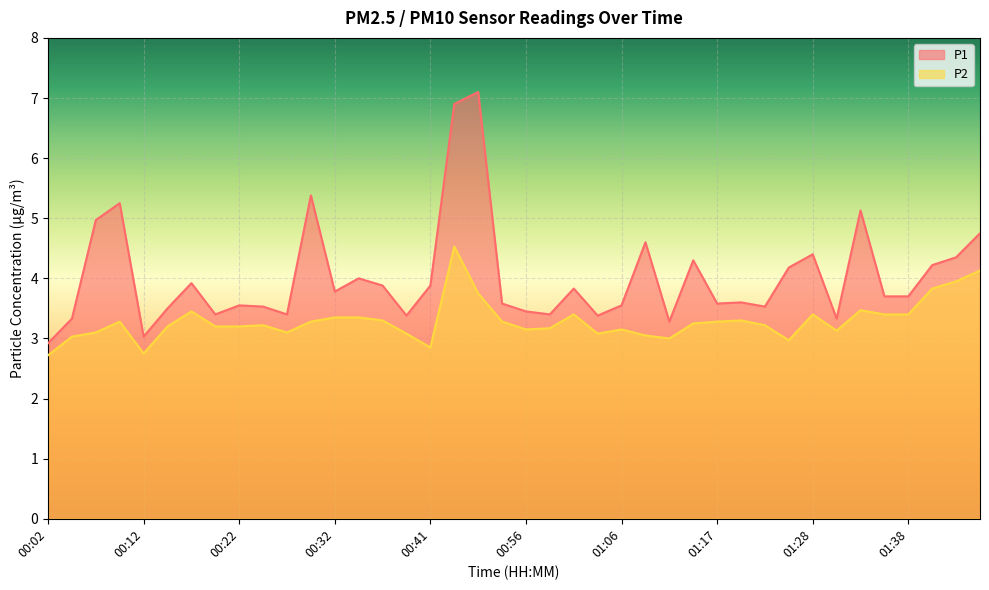

What is the approximate value of P1 at 00:02?

2.9